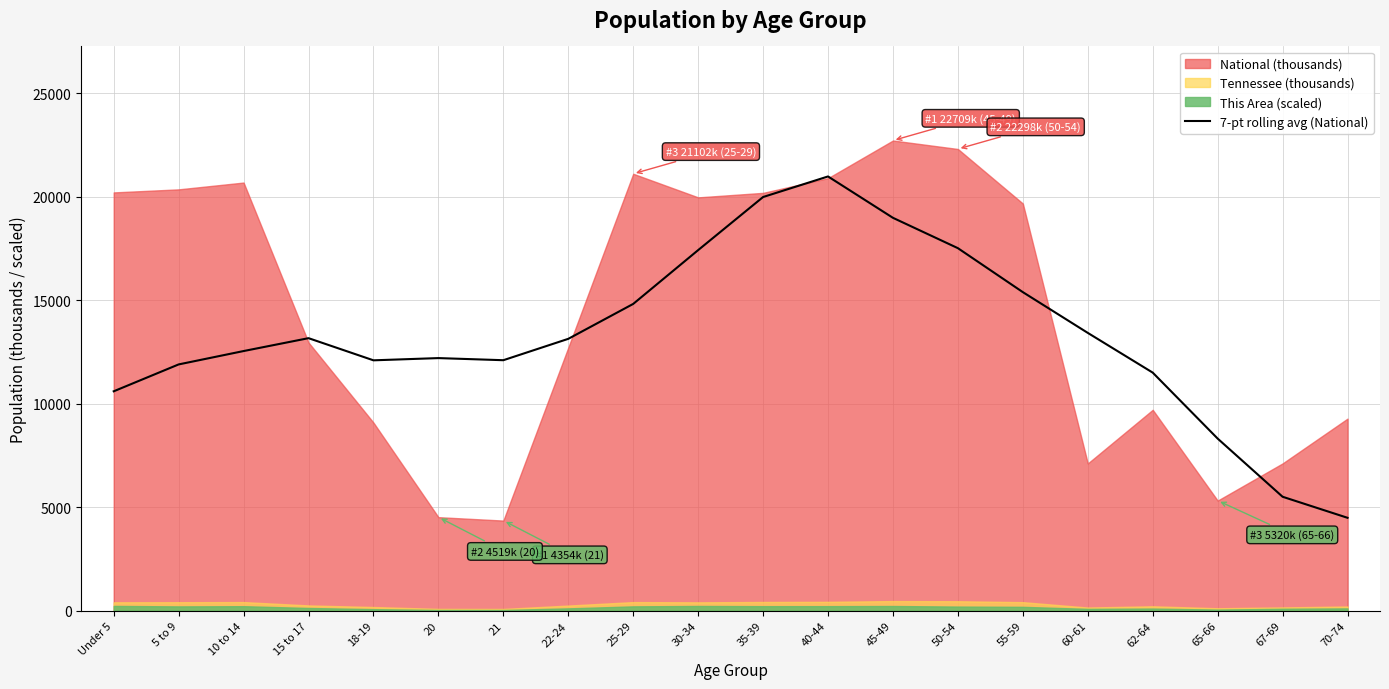

Where is the data nearest to the value 12730?

10 to 14